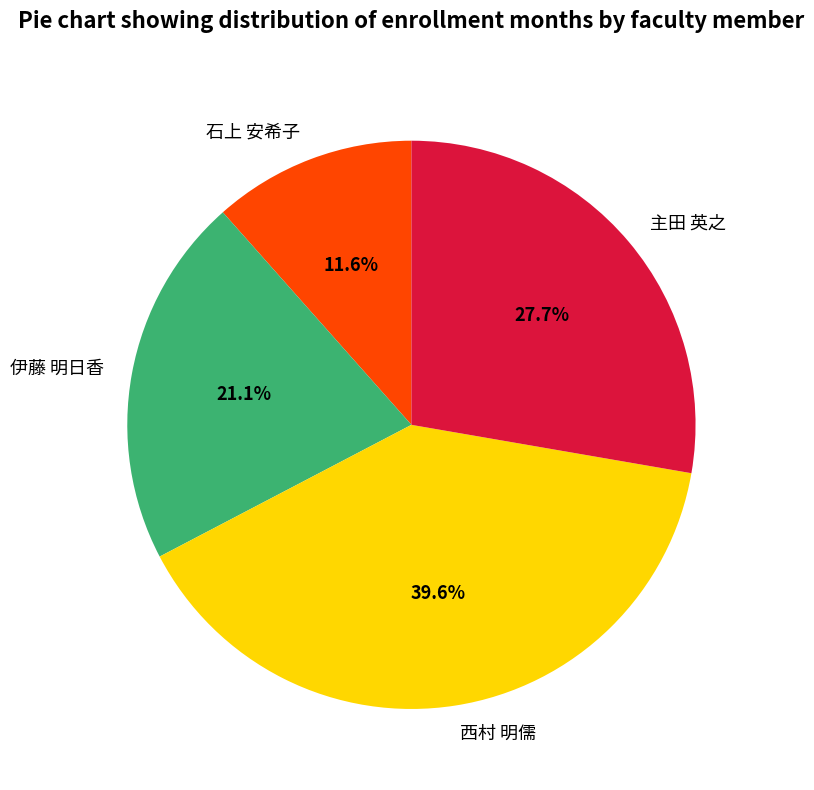

Is there a majority slice in this chart?

No